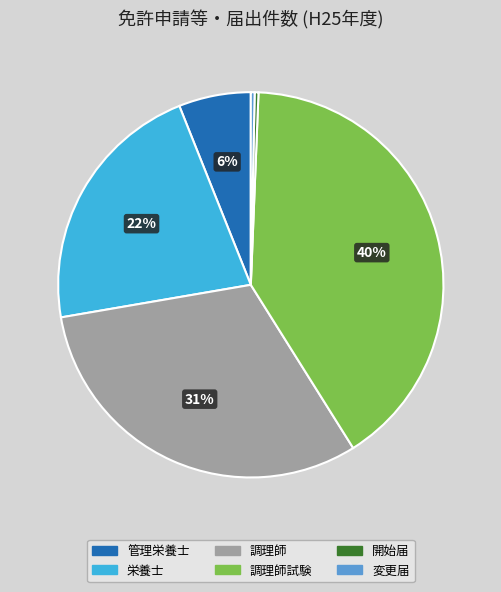

Combined, do 開始届 and 調理師試験 account for over 50%?

No